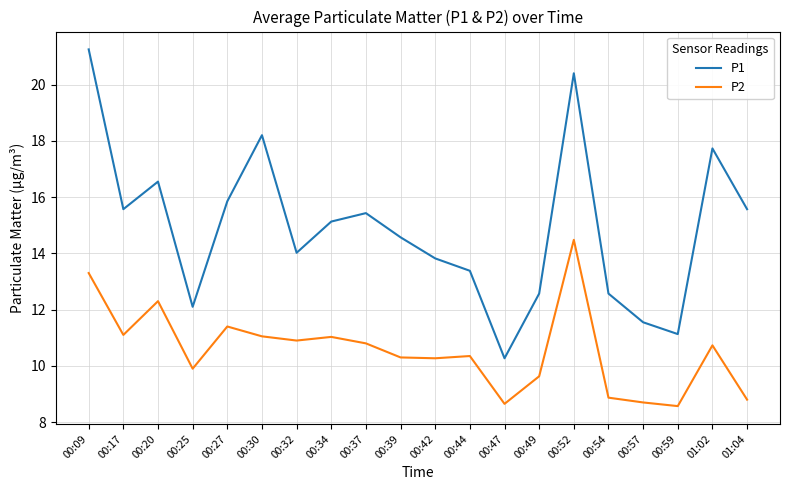

True or false: P1 and P2 cross at least once.

False